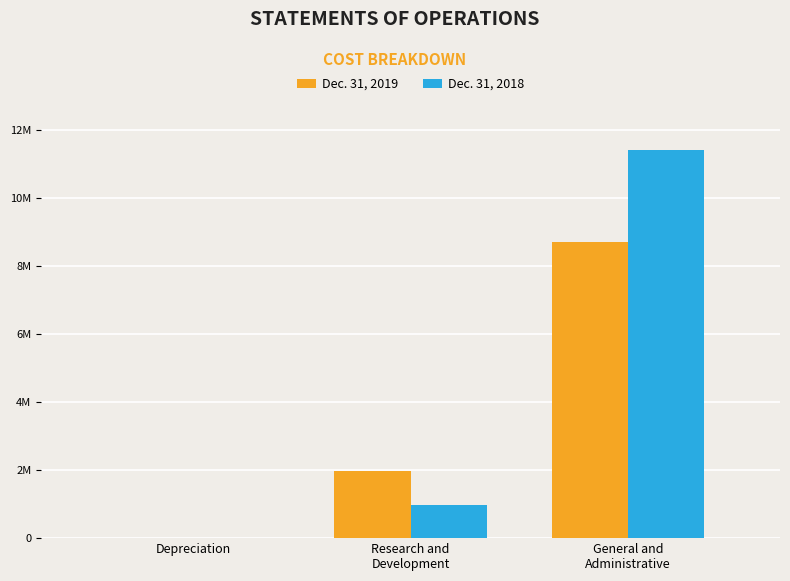

Reading left to right, transcribe all the data shown in this chart.

Dec. 31, 2019: 13070	1967007	8702596
Dec. 31, 2018: 5885	971427	11386229